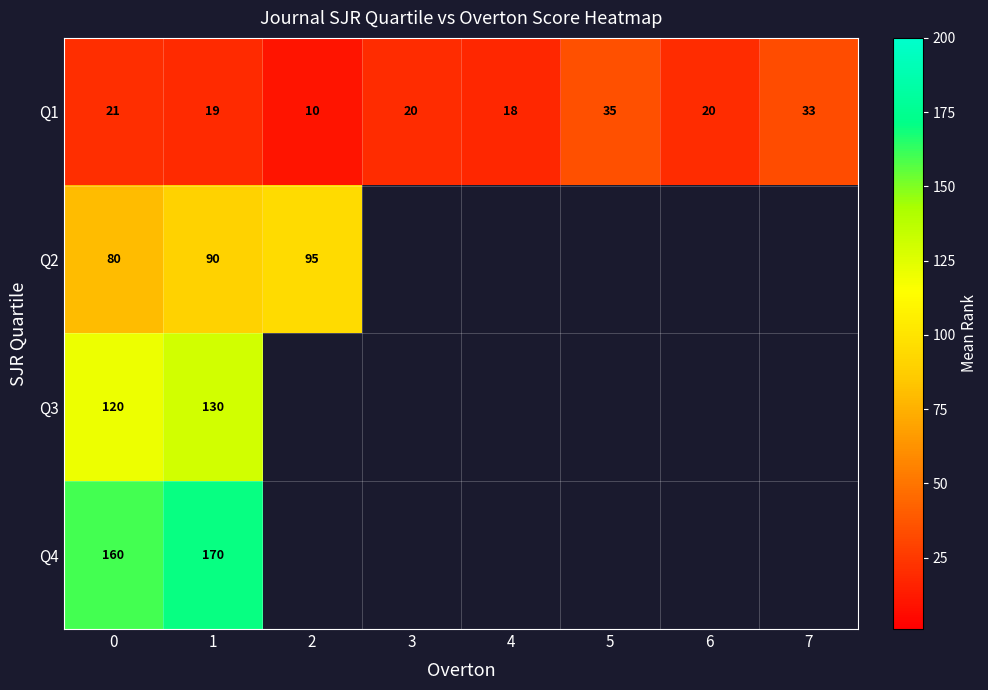

True or false: Q4 has a value of 222.1 at 0.

False